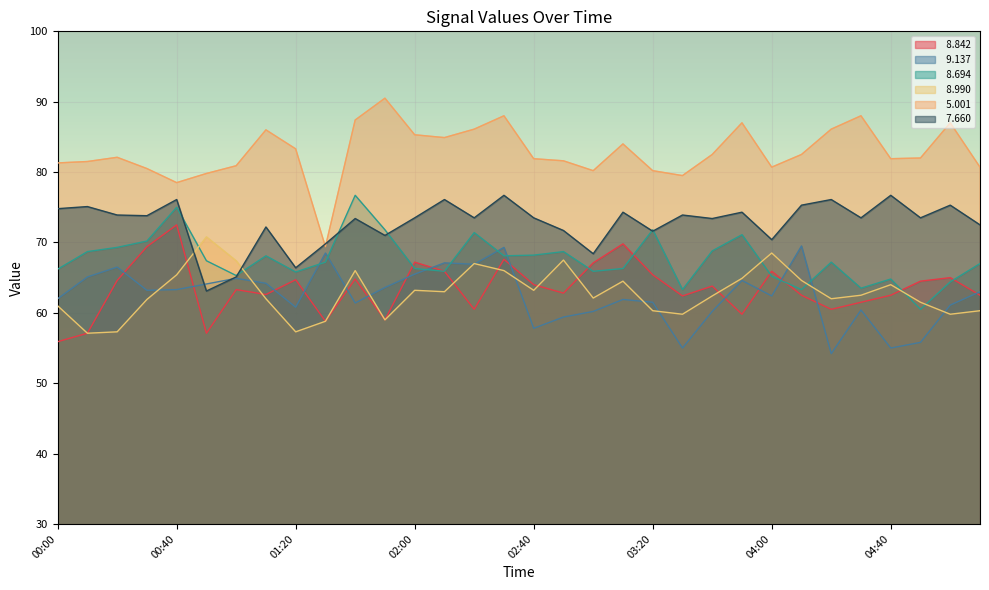

What is the value of the   5.001 point at the 3rd from the left?

82.1